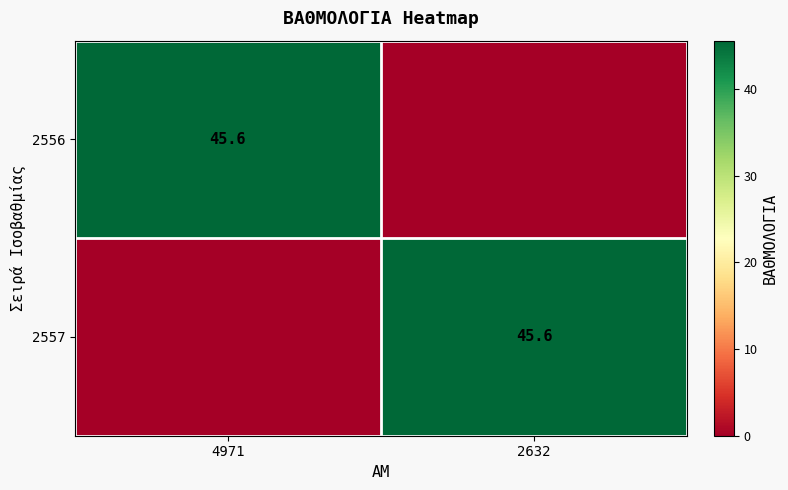

Rank the categories by 2557 value from highest to lowest.

2632, 4971